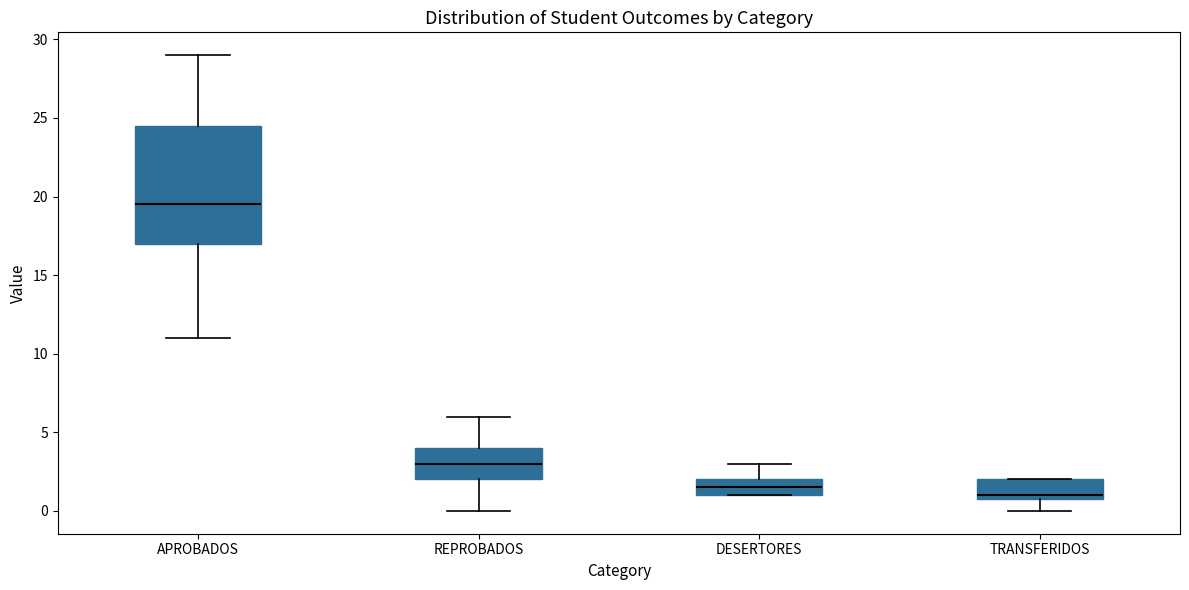

Reading left to right, read every box against the y-axis: the position of its median line, the range the box covers, and the ends of its whiskers. The values are not printed on the chart, so give them approximately, as read against the axis.

APROBADOS: median 19.5, box 17.0 to 24.5, whiskers 11.0 to 29.0
REPROBADOS: median 3.0, box 2.0 to 4.0, whiskers 0.0 to 6.0
DESERTORES: median 1.5, box 1.0 to 2.0, whiskers 1.0 to 3.0
TRANSFERIDOS: median 1.0 (just above the box's lower edge), box 1.0 to 2.0, whiskers 0.0 to 2.0